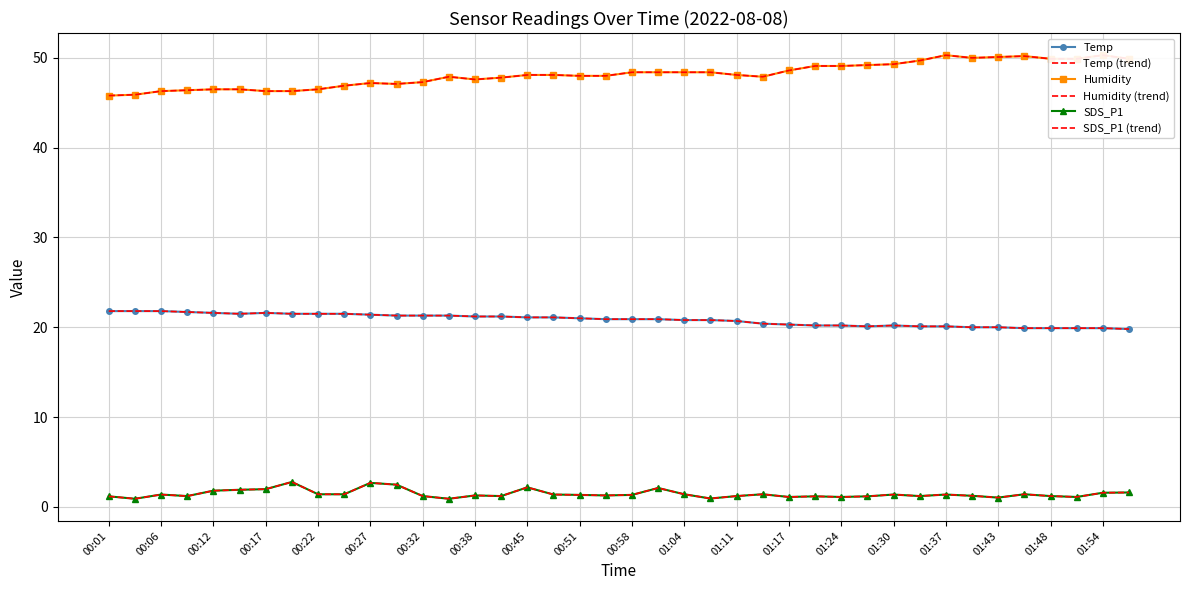

Reading right to left, list all the values displayed in this chart.

Temp: 19.8	19.9	19.9	19.9	19.9	20.0	20.0	20.1	20.1	20.2	20.1	20.2	20.2	20.3	20.4	20.7	20.8	20.8	20.9	20.9	20.9	21.0	21.1	21.1	21.2	21.2	21.3	21.3	21.3	21.4	21.5	21.5	21.5	21.6	21.5	21.6	21.7	21.8	21.8	21.8
Temp (trend): 19.8	19.9	19.9	19.9	19.9	20.0	20.0	20.1	20.1	20.2	20.1	20.2	20.2	20.3	20.4	20.7	20.8	20.8	20.9	20.9	20.9	21.0	21.1	21.1	21.2	21.2	21.3	21.3	21.3	21.4	21.5	21.5	21.5	21.6	21.5	21.6	21.7	21.8	21.8	21.8
Humidity: 49.9	50.3	49.9	49.9	50.2	50.1	50.0	50.3	49.7	49.3	49.2	49.1	49.1	48.6	47.9	48.1	48.4	48.4	48.4	48.4	48.0	48.0	48.1	48.1	47.8	47.6	47.9	47.3	47.1	47.2	46.9	46.5	46.3	46.3	46.5	46.5	46.4	46.3	45.9	45.8
Humidity (trend): 49.9	50.3	49.9	49.9	50.2	50.1	50.0	50.3	49.7	49.3	49.2	49.1	49.1	48.6	47.9	48.1	48.4	48.4	48.4	48.4	48.0	48.0	48.1	48.1	47.8	47.6	47.9	47.3	47.1	47.2	46.9	46.5	46.3	46.3	46.5	46.5	46.4	46.3	45.9	45.8
SDS_P1: 1.6	1.6	1.1	1.2	1.4	1.0	1.2	1.4	1.2	1.4	1.2	1.1	1.2	1.1	1.4	1.2	0.9	1.4	2.1	1.3	1.3	1.3	1.4	2.2	1.2	1.3	0.9	1.2	2.5	2.7	1.4	1.4	2.8	2.0	1.9	1.8	1.2	1.4	0.9	1.2
SDS_P1 (trend): 1.6	1.6	1.1	1.2	1.4	1.0	1.2	1.4	1.2	1.4	1.2	1.1	1.2	1.1	1.4	1.2	0.9	1.4	2.1	1.3	1.3	1.3	1.4	2.2	1.2	1.3	0.9	1.2	2.5	2.7	1.4	1.4	2.8	2.0	1.9	1.8	1.2	1.4	0.9	1.2